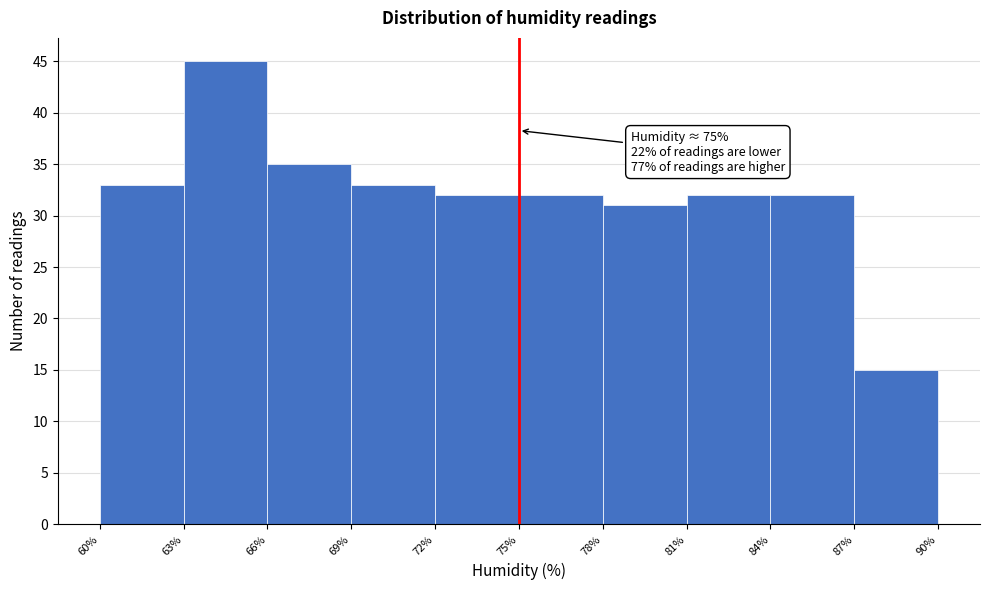

Which range on the x-axis has the tallest bar?

63% to 66%